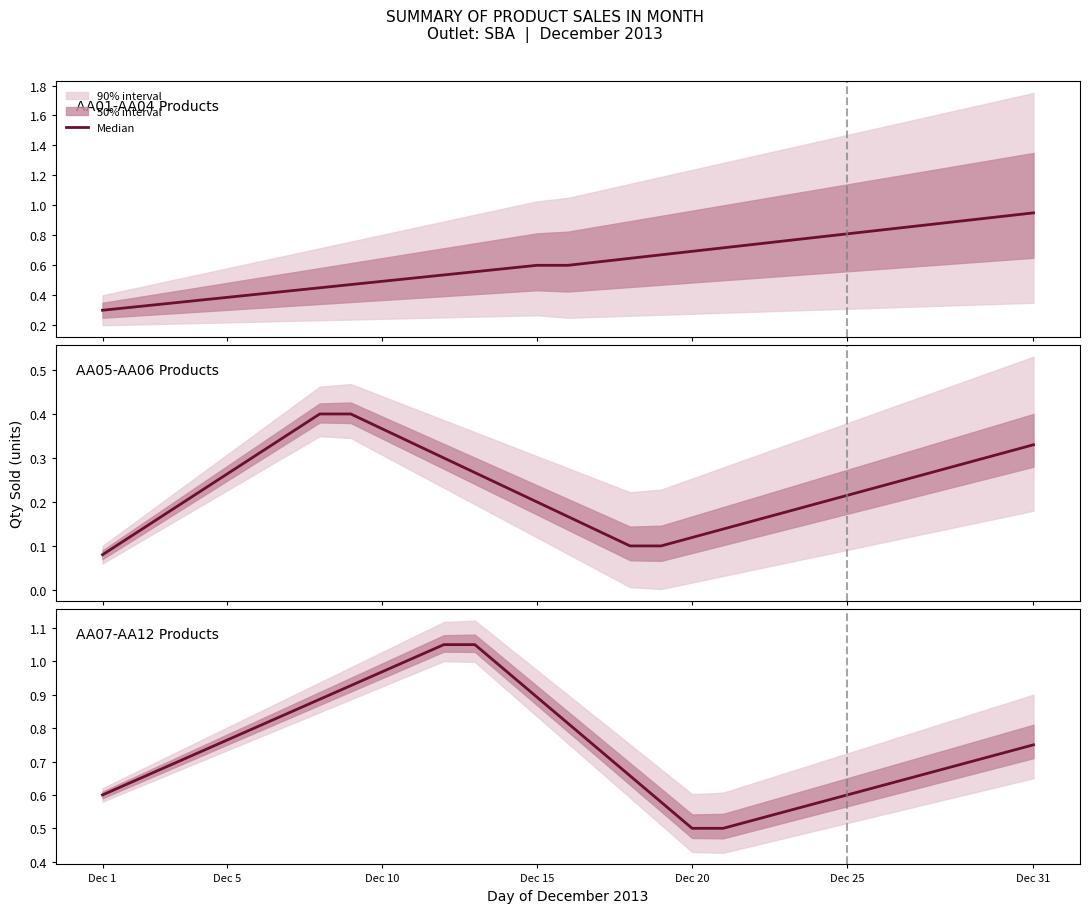

Is this an area chart (filled region under the line)?

No